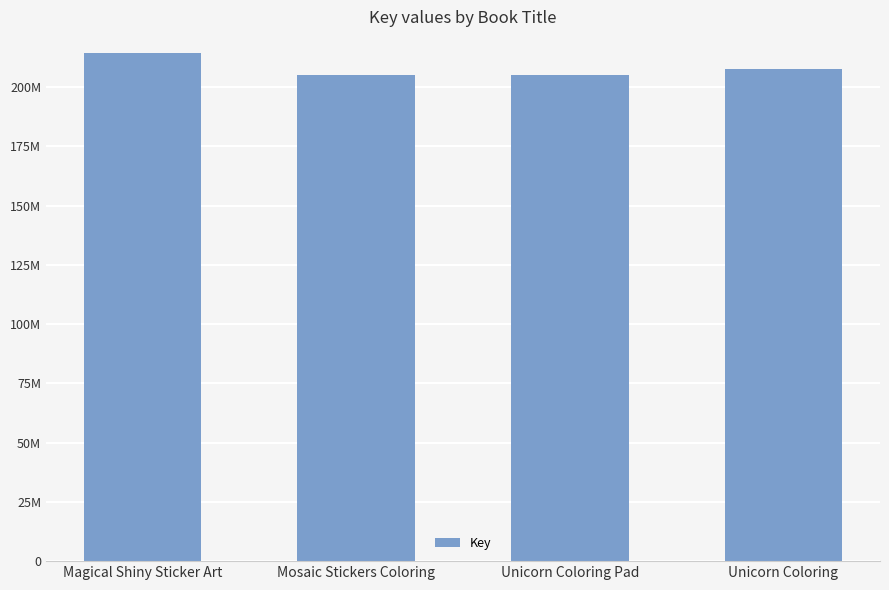

Does the chart contain any negative values?

No